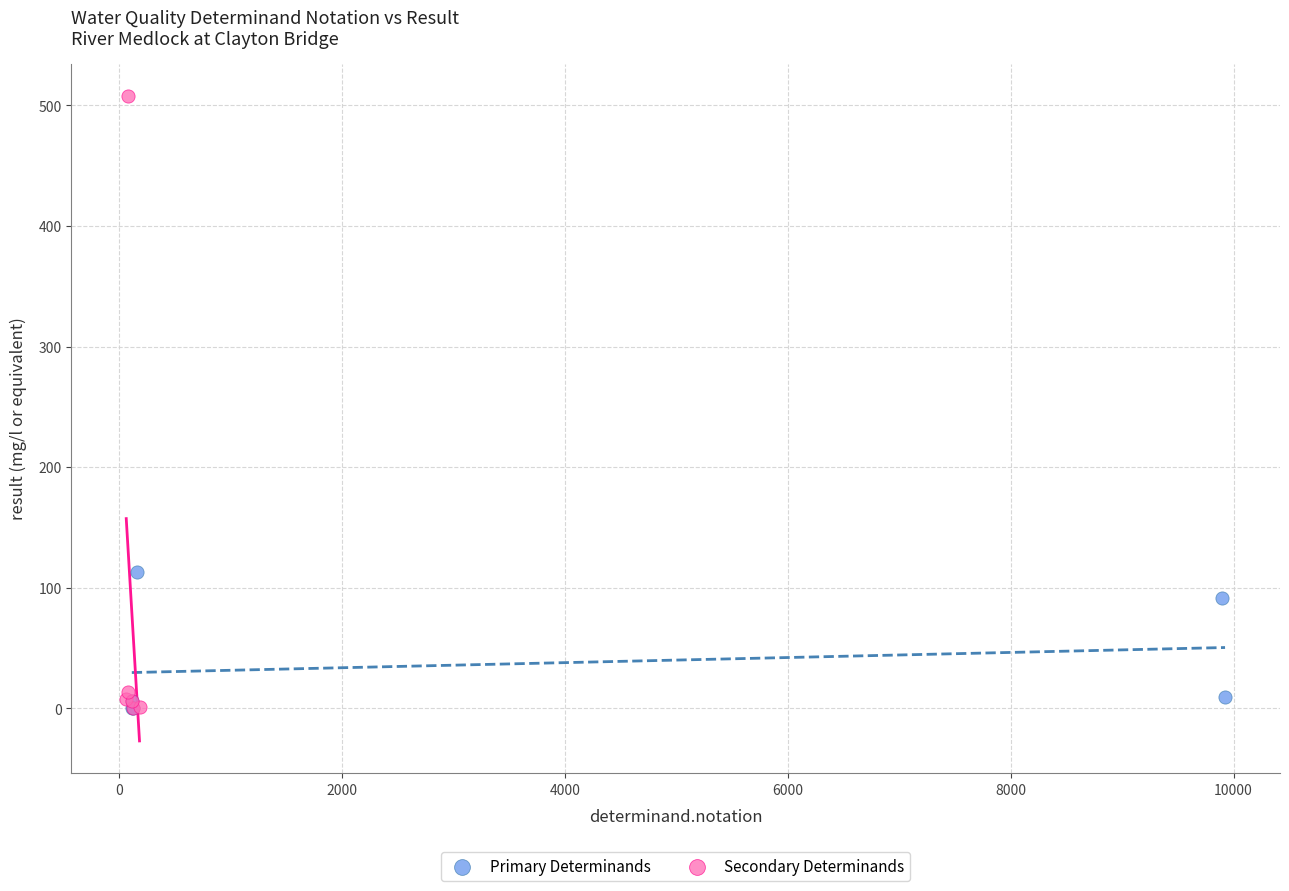

Which series contains the highest Y value?

Secondary Determinands